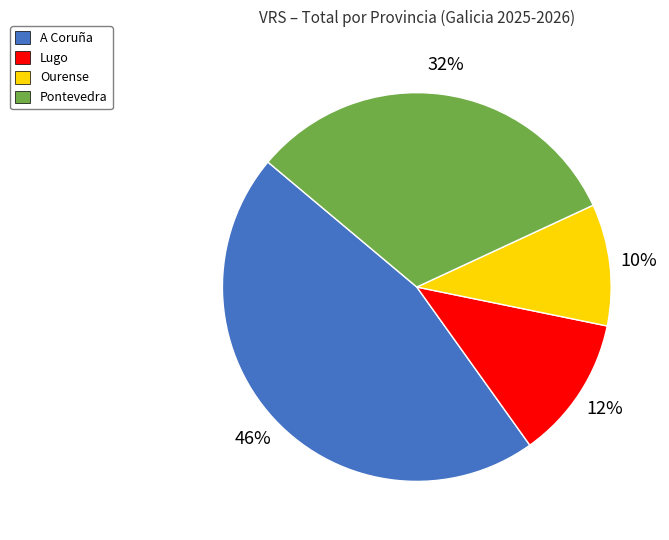

Which slice is the largest?

A Coruña